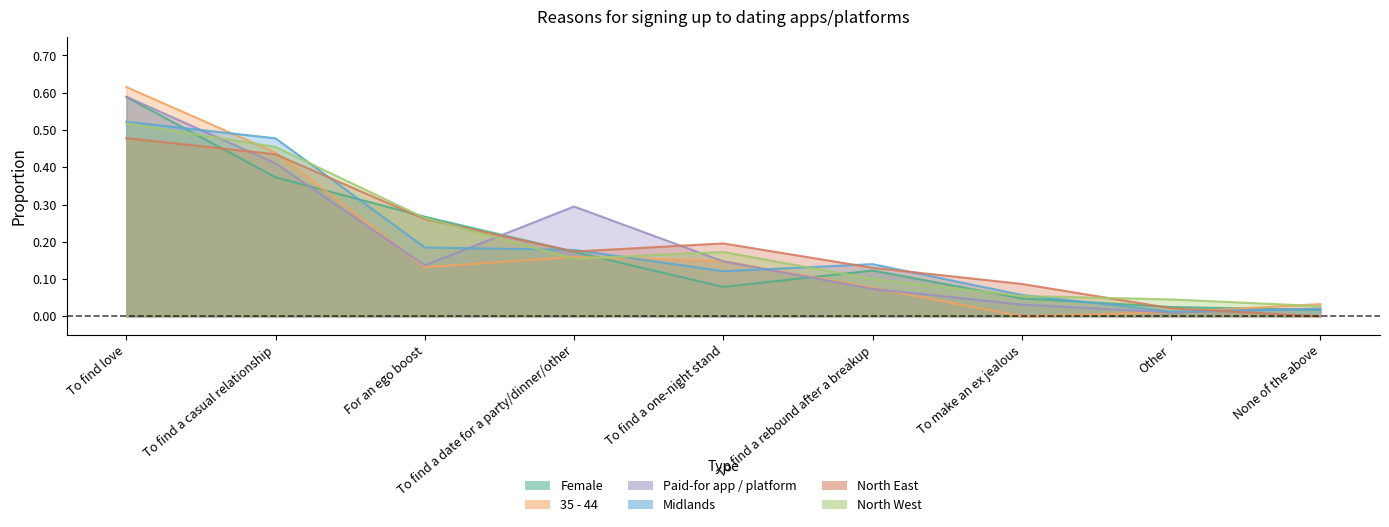

Which category has the highest value in the Paid-for app / platform series?

To find love